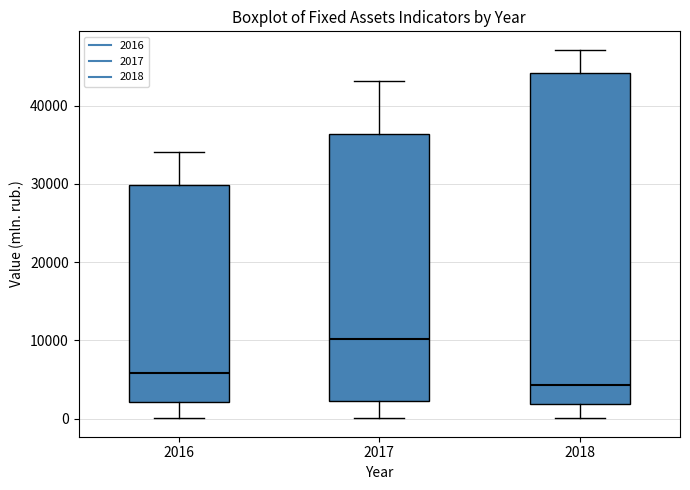

Reading left to right, transcribe this box plot: for each box, give where its median line is, the range the box spans, and where its two whiskers end, as read against the y-axis. The values are not printed on the chart, so give them approximately, as read against the axis.

2016: median 6000, box 2000 to 30000, whiskers 0 to 34000
2017: median 10000, box 2000 to 36000, whiskers 0 to 43000
2018: median 4000, box 2000 to 44000, whiskers 0 to 47000